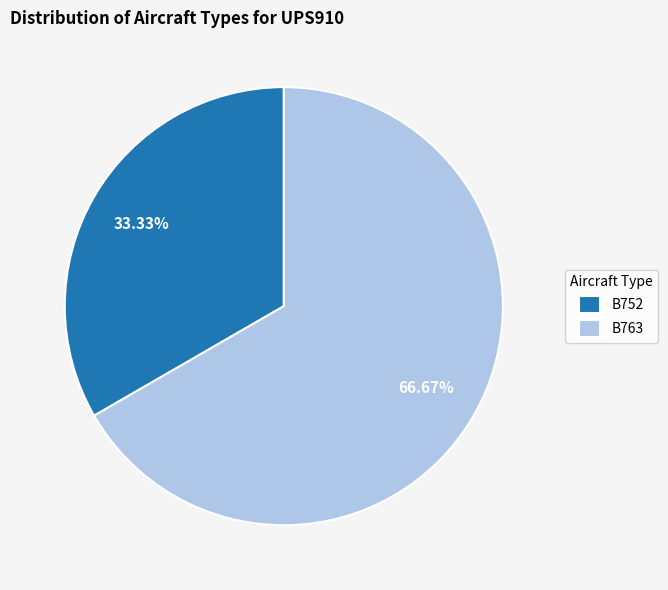

Count the number of slices in the pie.

2